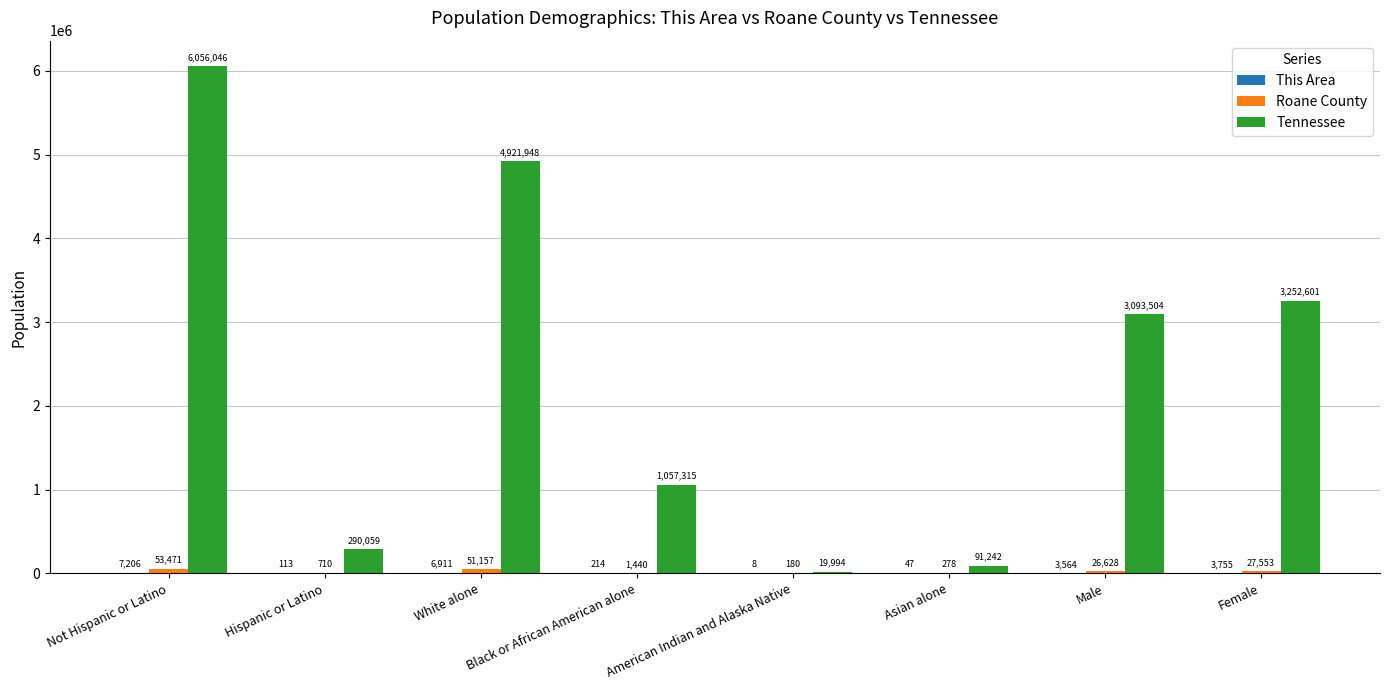

At which label does Tennessee first exceed 3093504?

Not Hispanic or Latino